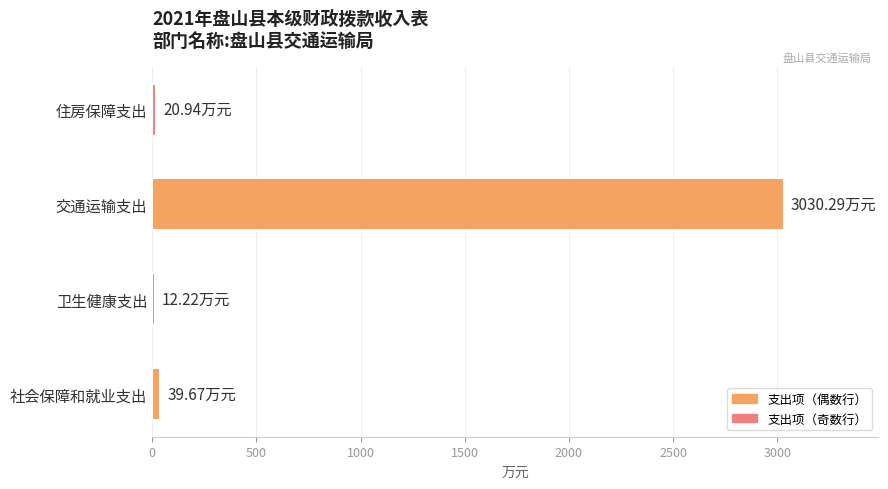

Which category has the highest value across all series?

交通运输支出